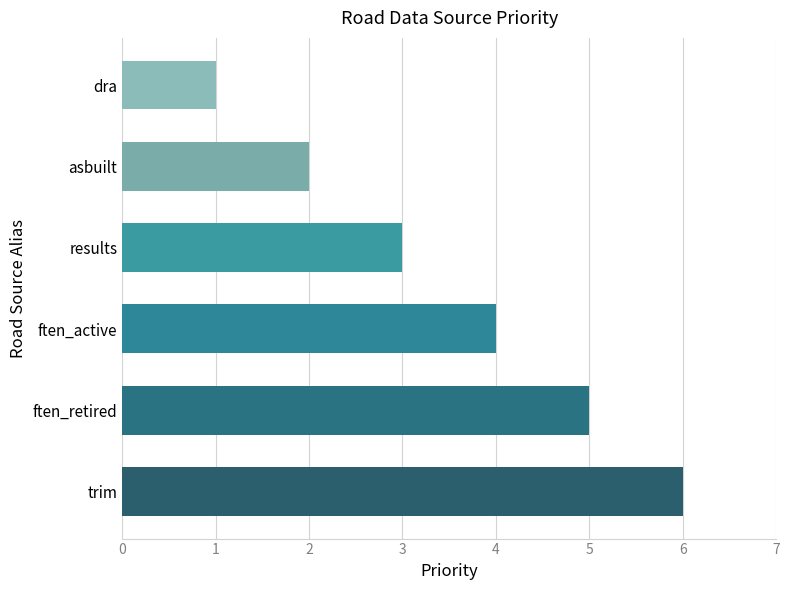

What is the difference between the second highest and second lowest values?

3